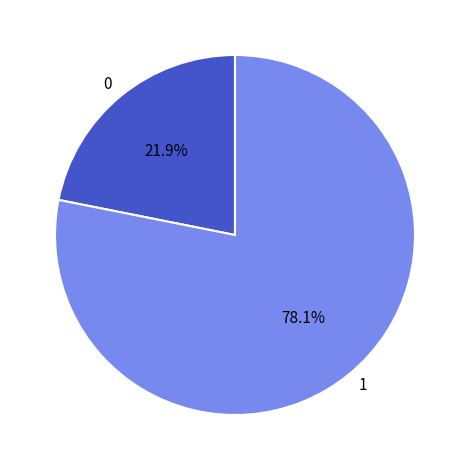

To the nearest percent, what is the difference between the 0 and 1 slice percentages?

56%